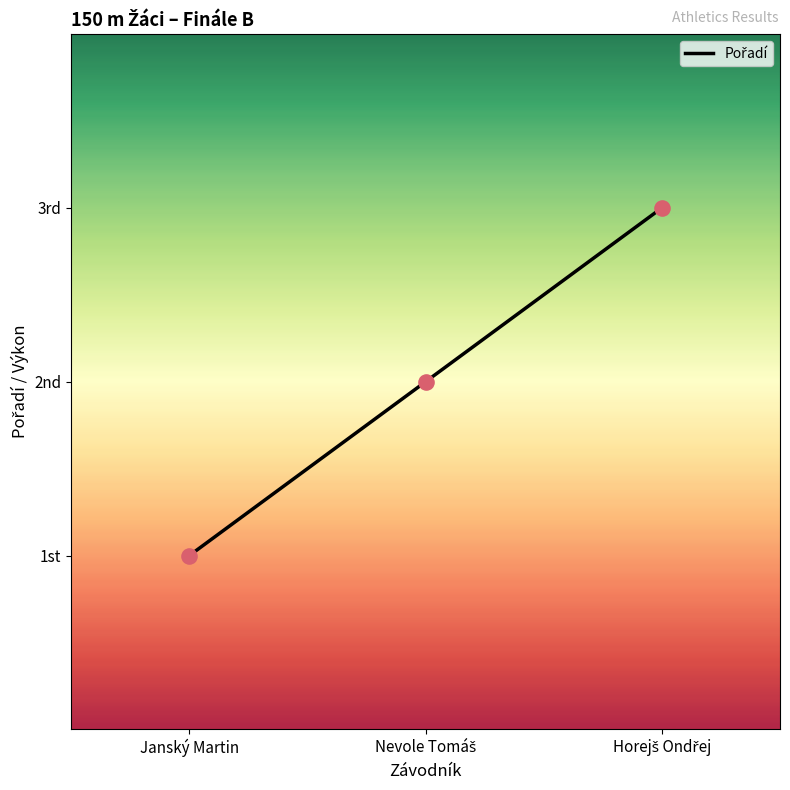

Approximately how many times larger is the value at Janský Martin compared to Nevole Tomáš?

0.5